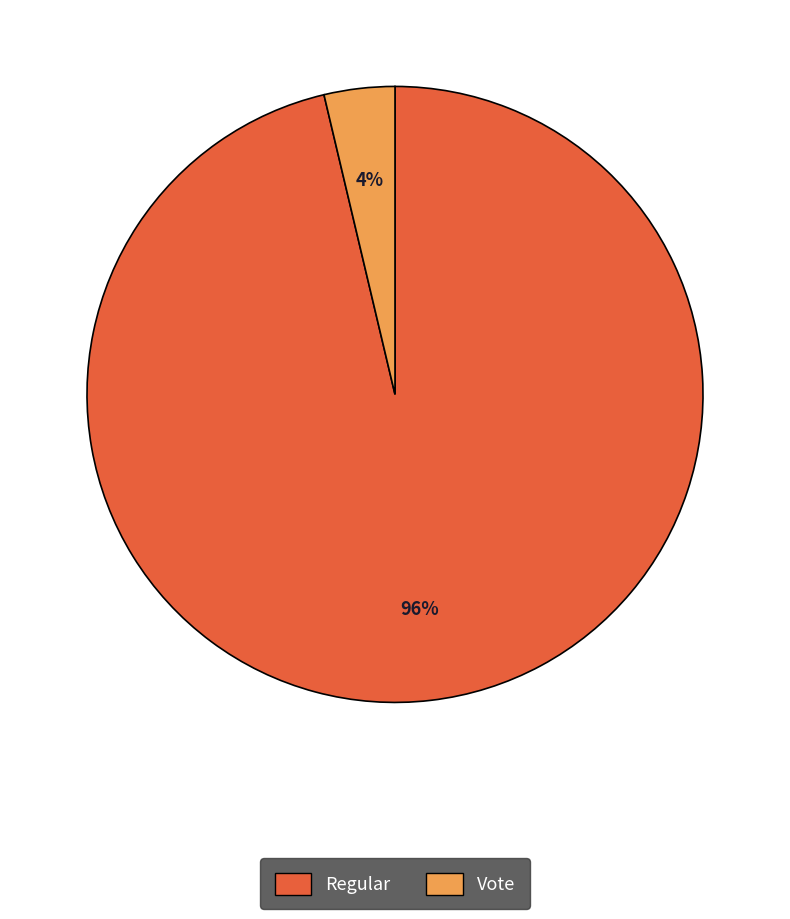

Which has a higher value, Vote or Regular?

Regular